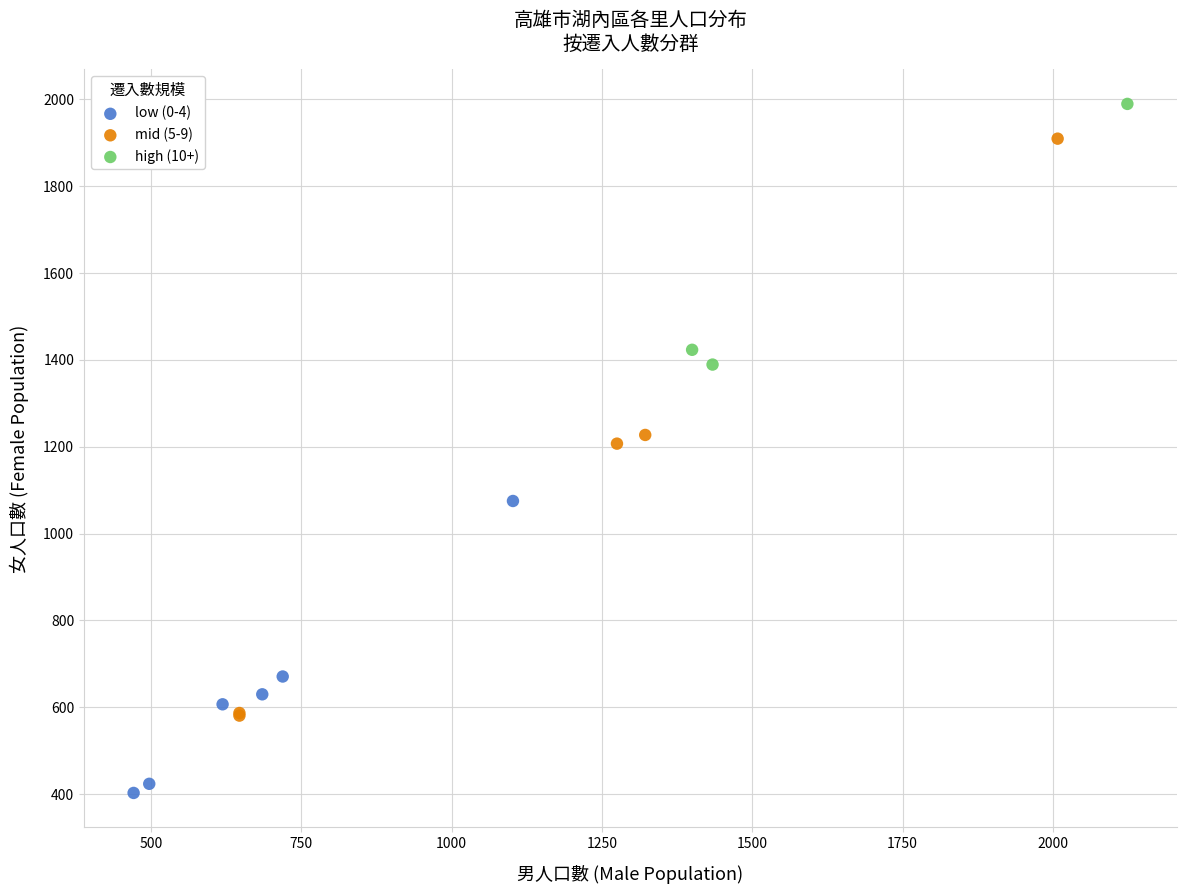

Which series has the largest Y range (max minus min)?

mid (5-9)